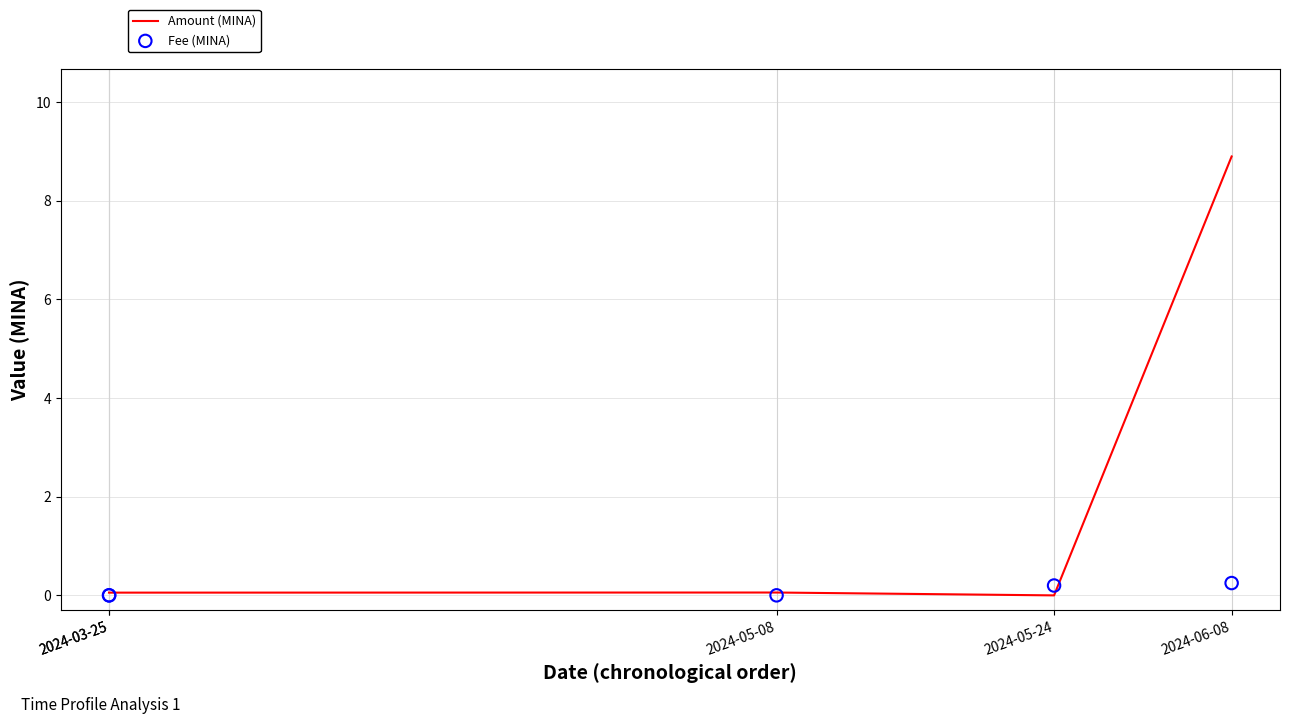

Which series has the largest Y range (max minus min)?

Amount (MINA)